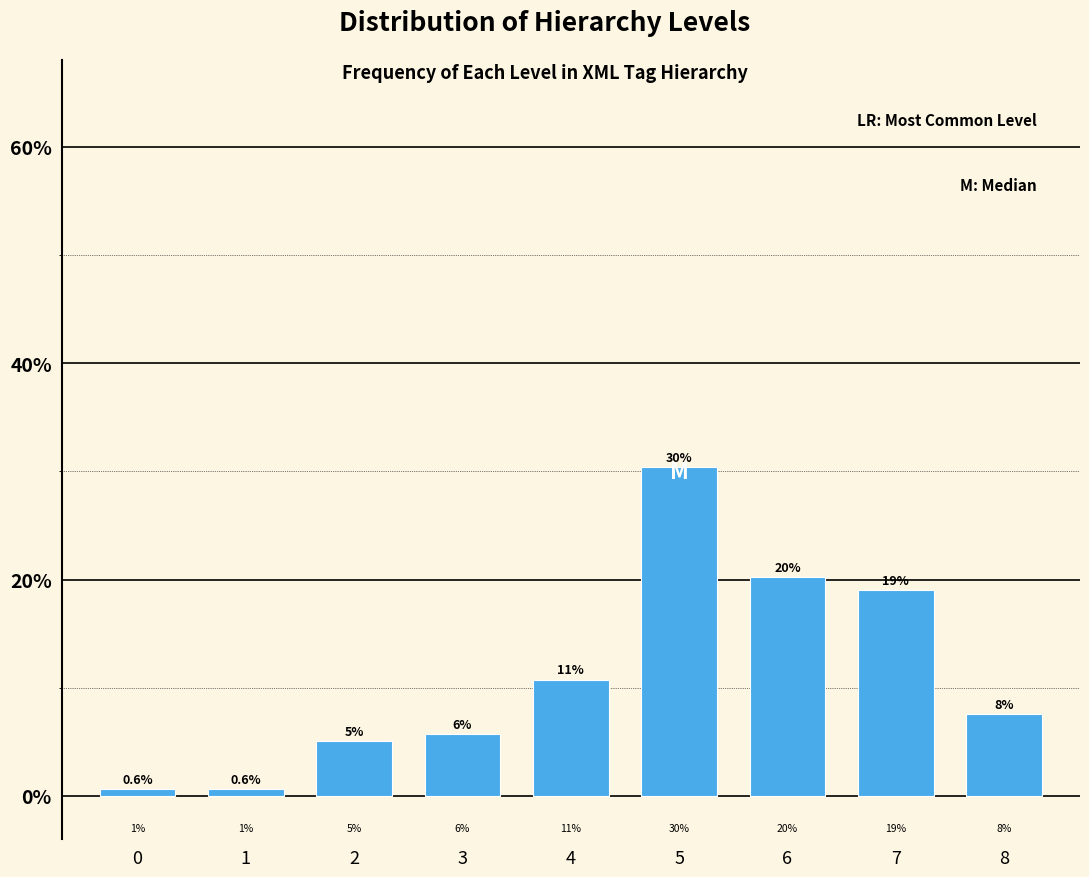

Does the chart contain any negative values?

No